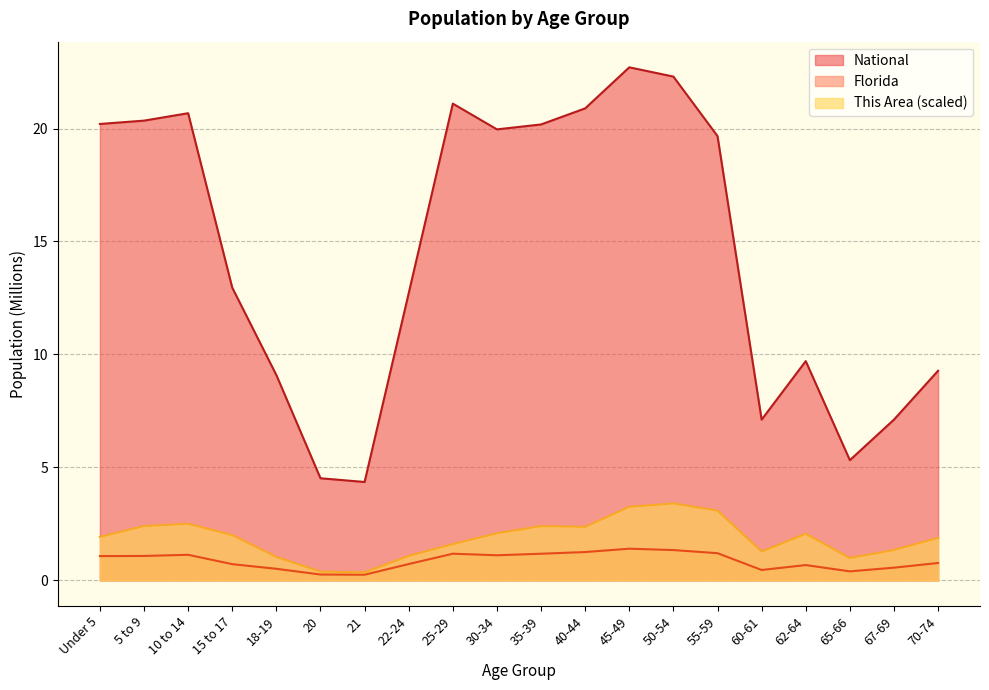

What is the label of the 9th point from the right?

40-44